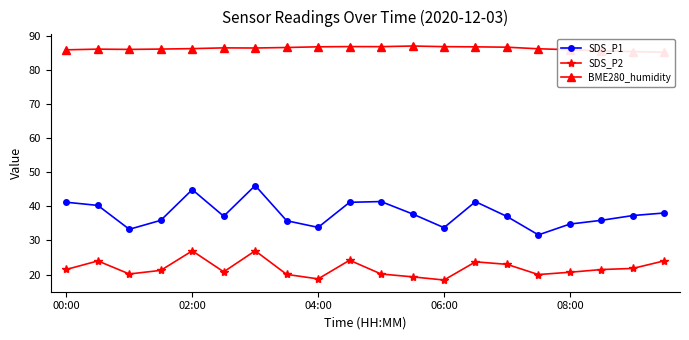

How many lines are shown in the chart?

3